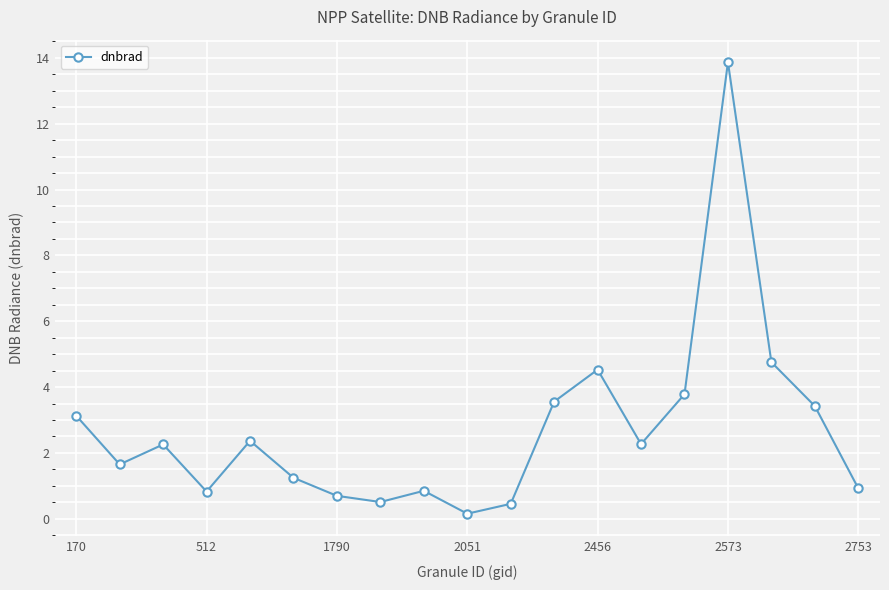

What is the value of the 6th point from the left?

1.2